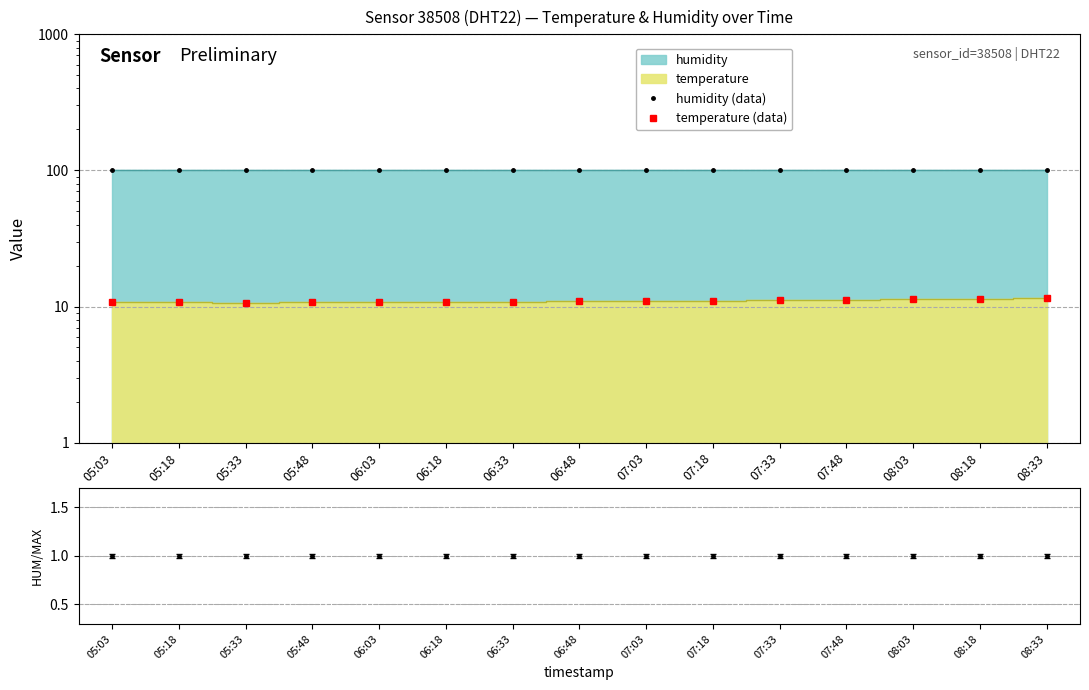

The value of humidity (data) at 06:03 is 22.4. True or false?

False